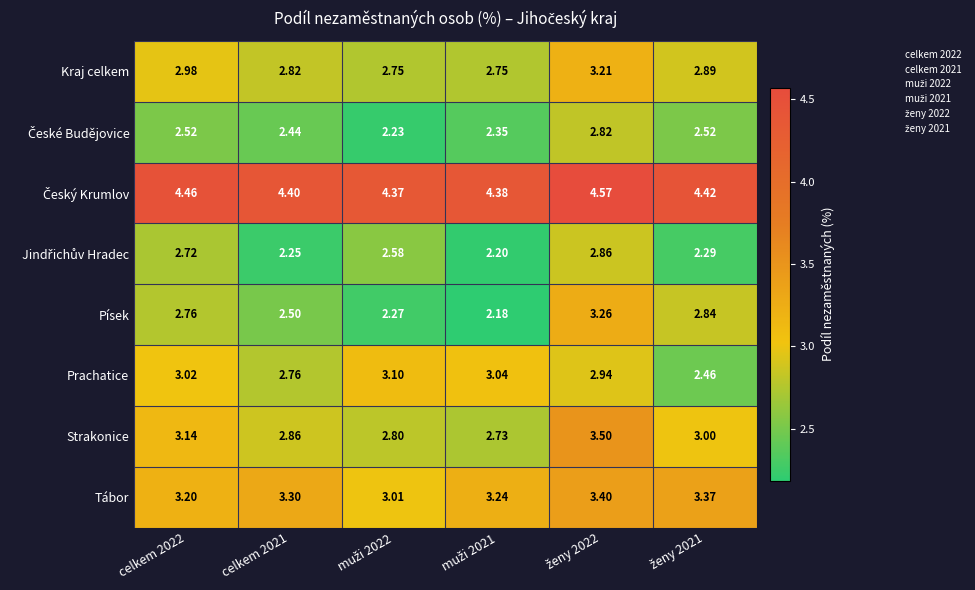

Which series has the largest range (max minus min)?

Písek